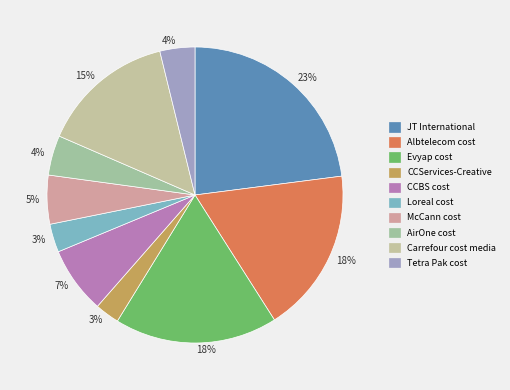

To the nearest percent, what is the average slice percentage?

10%